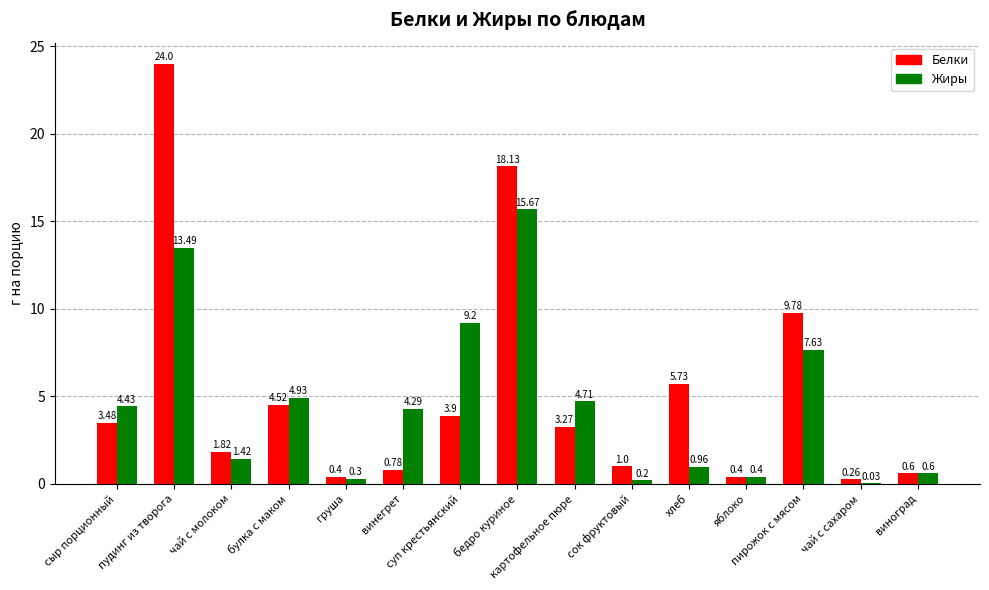

Which series has the widest spread of values?

Белки